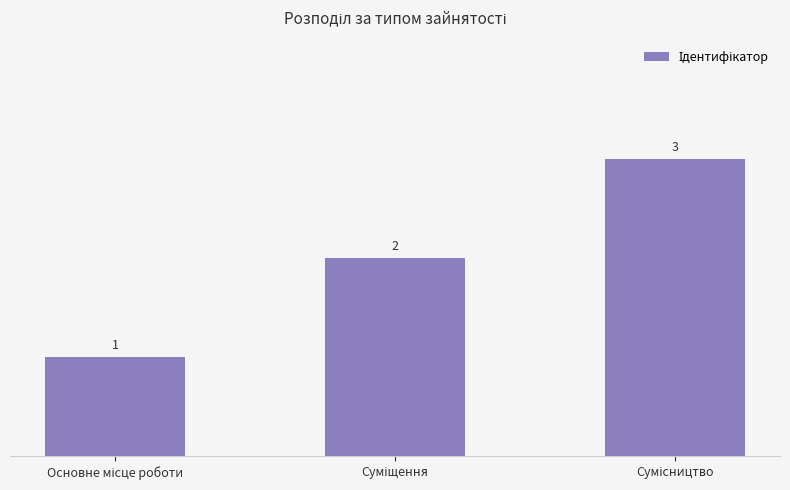

What is the maximum value shown in the chart?

3